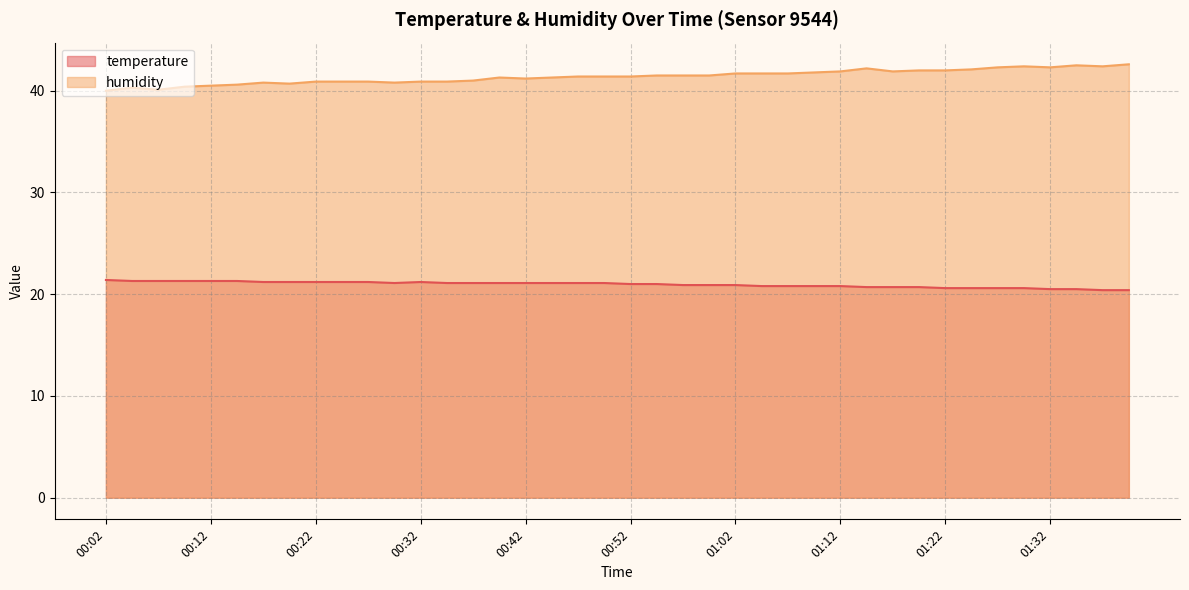

The value of temperature at 00:39 is 5.2. True or false?

False